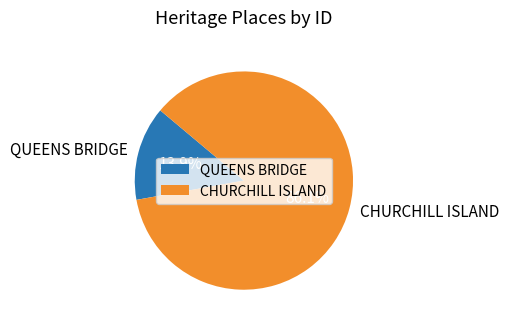

To the nearest percent, what is the difference between the largest and smallest slice percentages?

72%